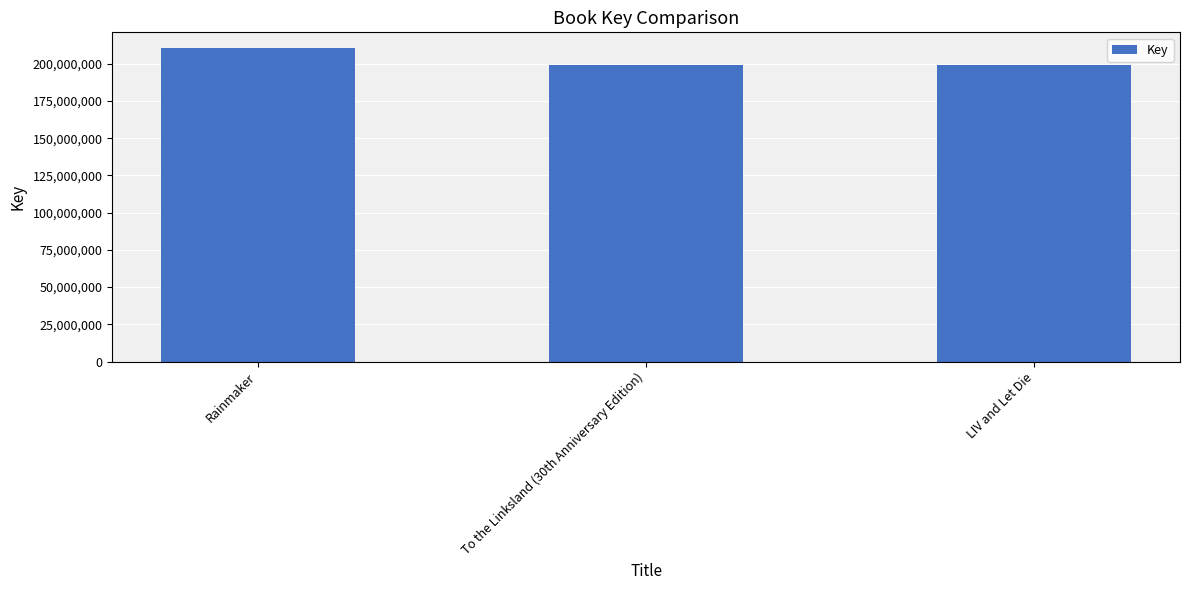

True or false: the data shows 198977337 at LIV and Let Die.

True